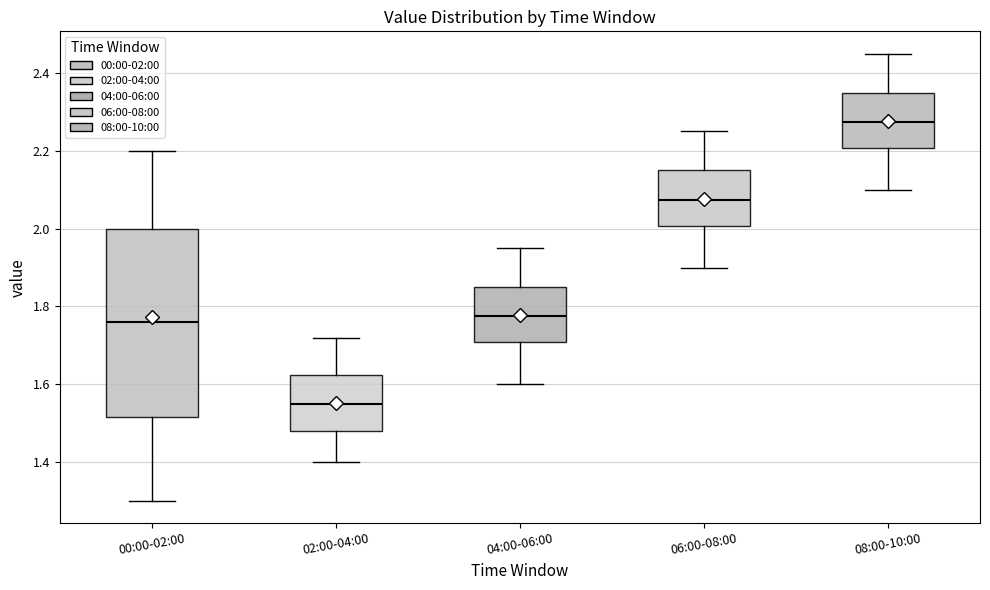

Comparing the boxes themselves (not the whiskers), which one is the tallest?

00:00-02:00